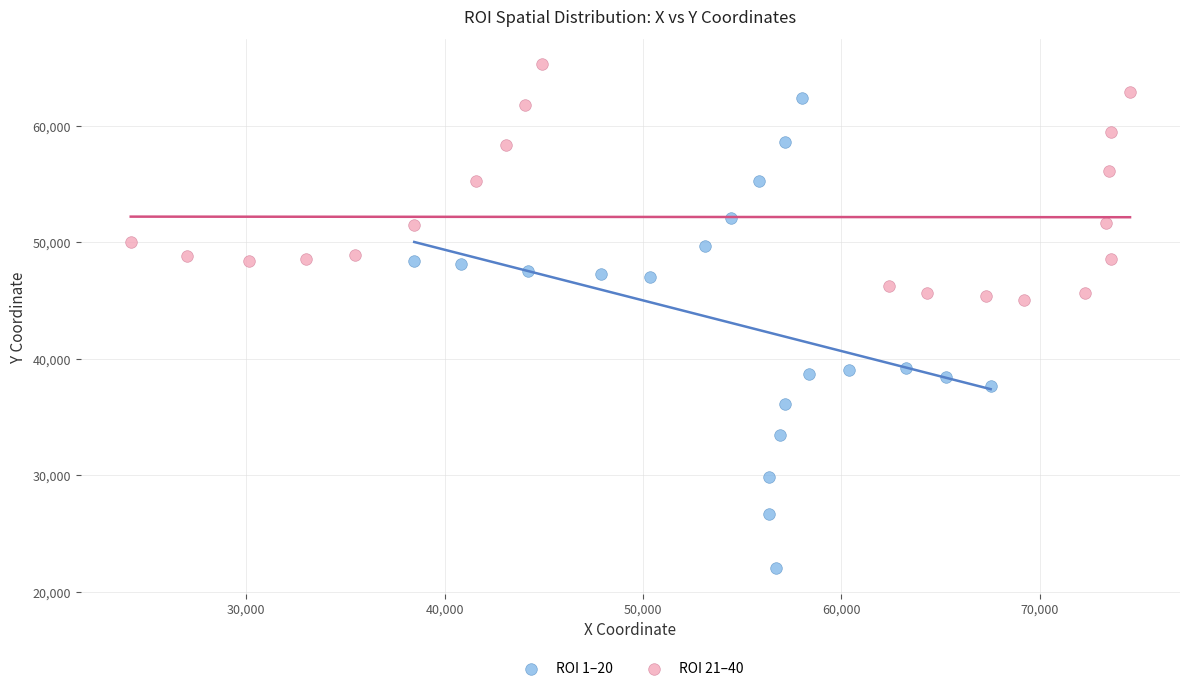

Which series has the largest Y range (max minus min)?

ROI 1–20